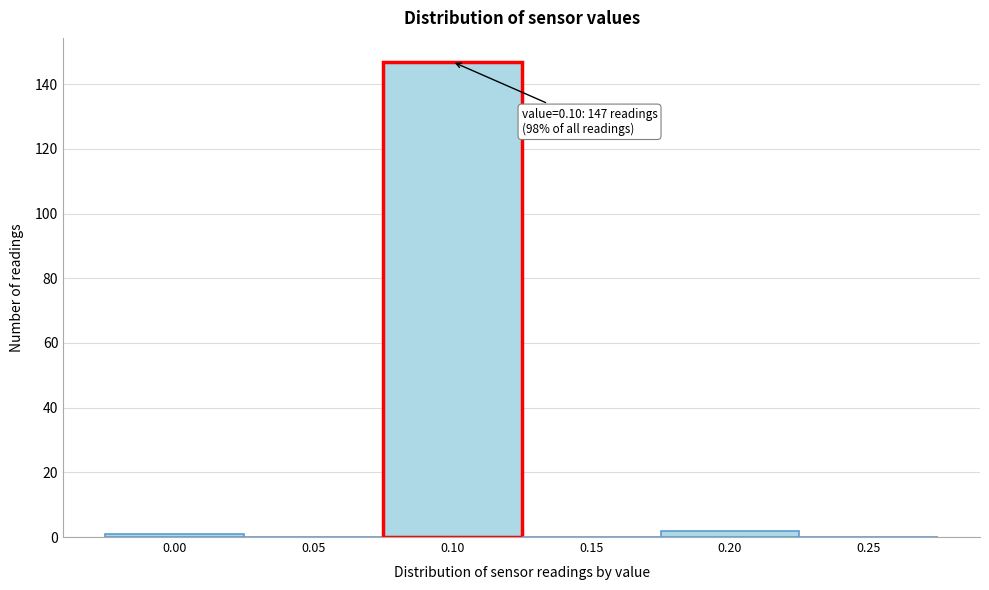

Reading left to right, list all the values displayed in this chart.

0.00=1	0.05=0	0.10=147	0.15=0	0.20=2	0.25=0